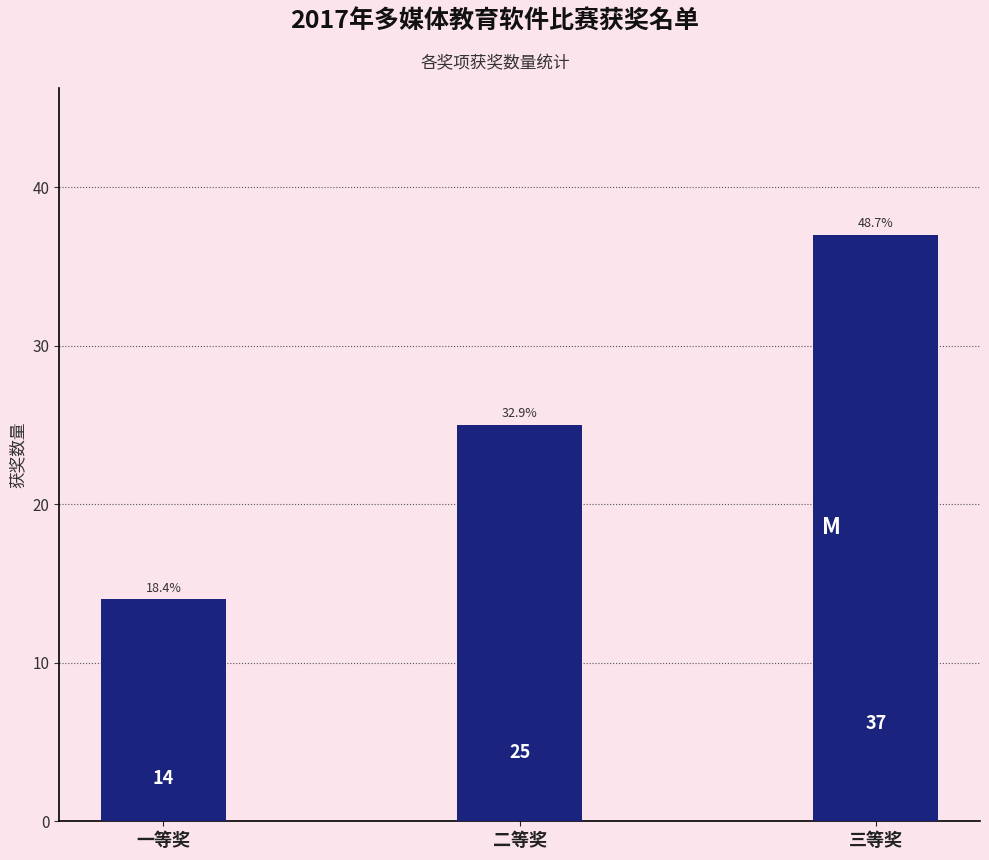

List the labels in order of value, largest first.

三等奖, 二等奖, 一等奖